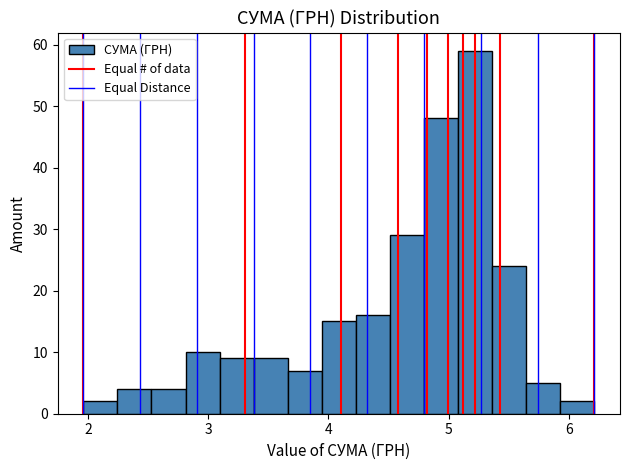

Around what value on the x-axis is the tallest bar? Give the approximate position of its centre, as read against the axis.

5.2